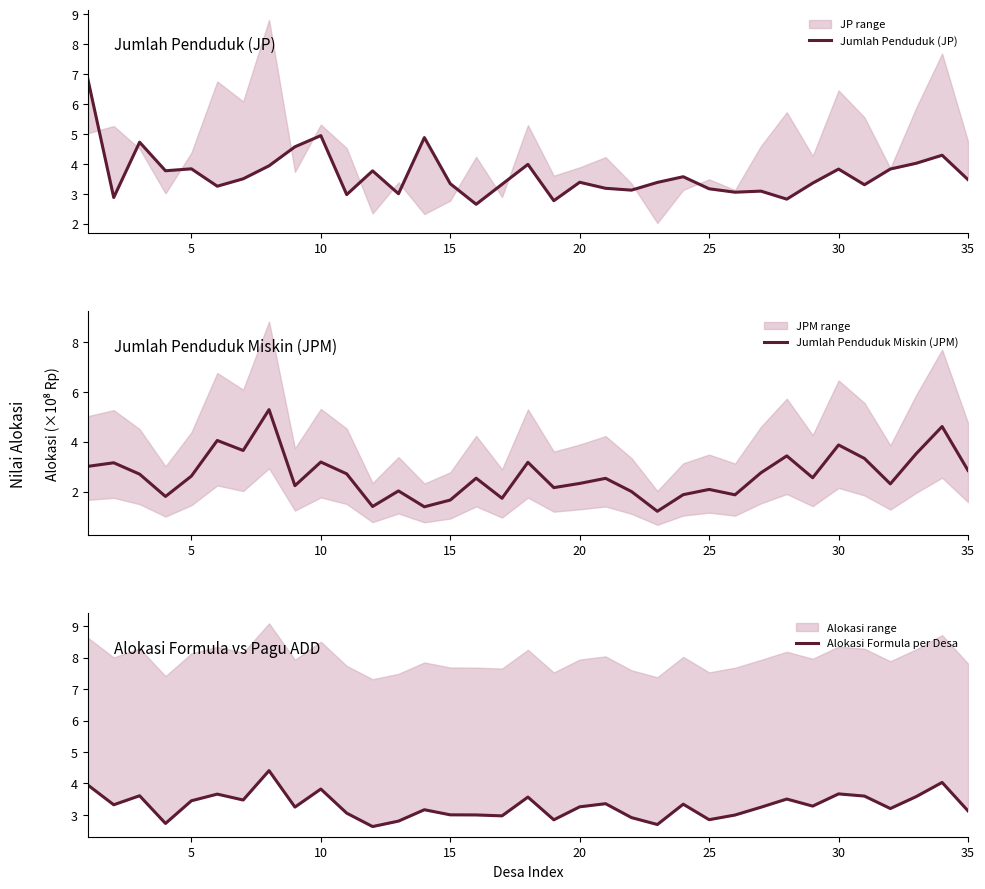

What is the smallest value displayed?

1.2